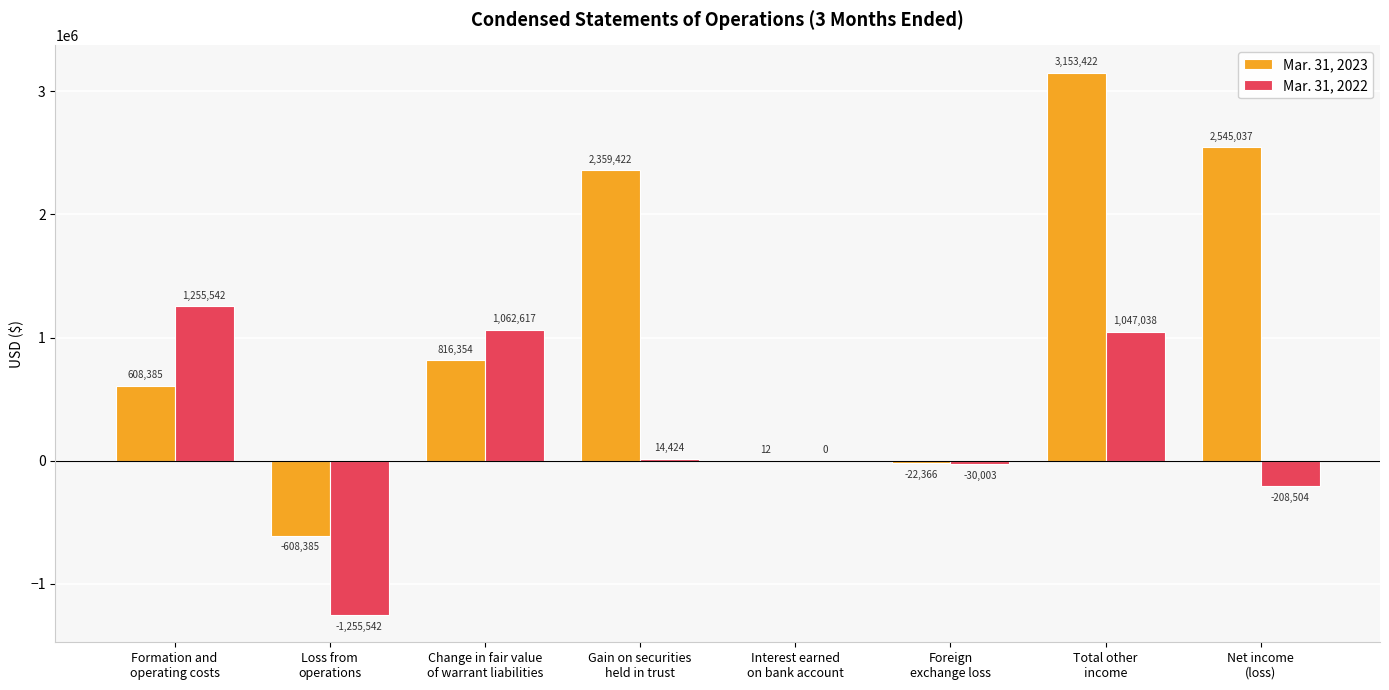

Where does the Mar. 31, 2022 series first go above 14424?

Formation and
operating costs